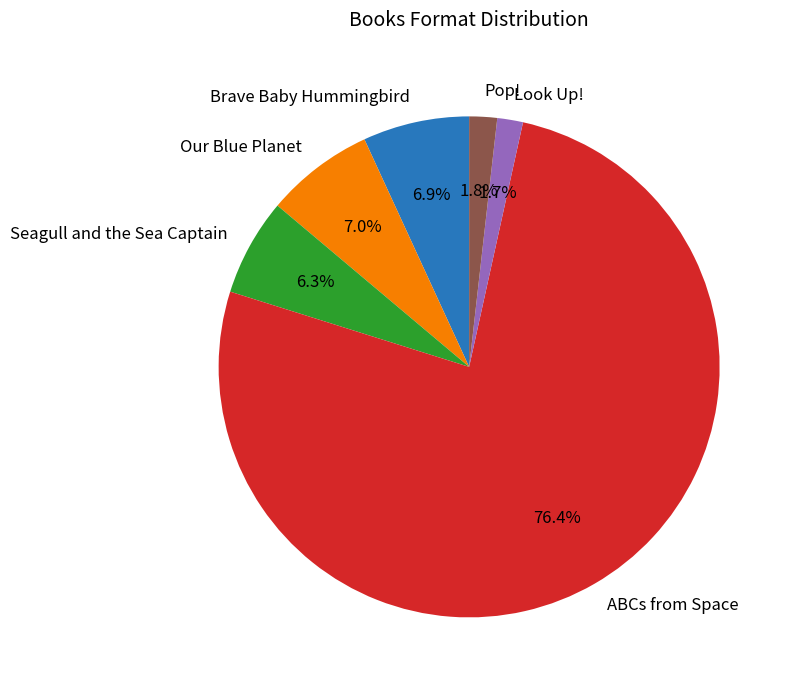

The Pop! slice represents 2% of the pie. True or false?

True